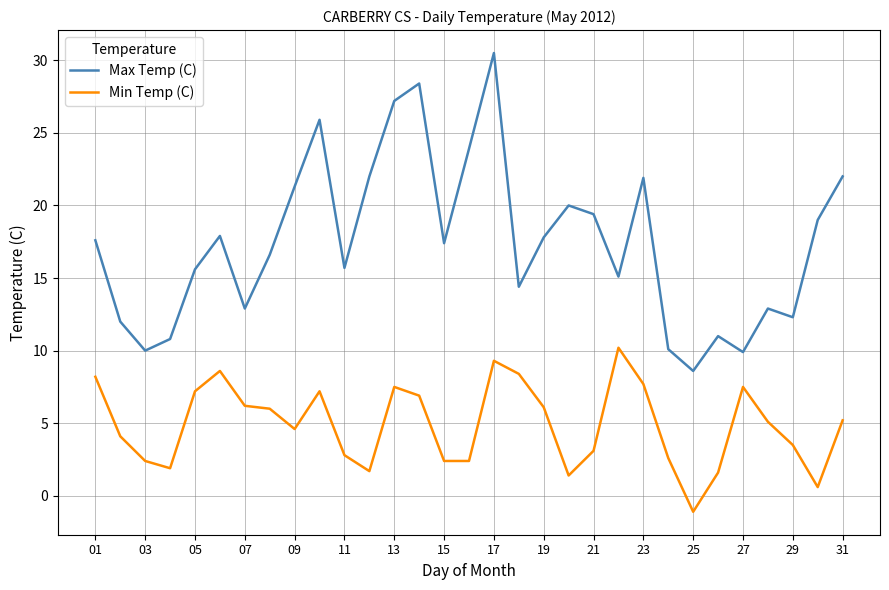

List the series in order of their overall mean, lowest first.

Min Temp (C), Max Temp (C)